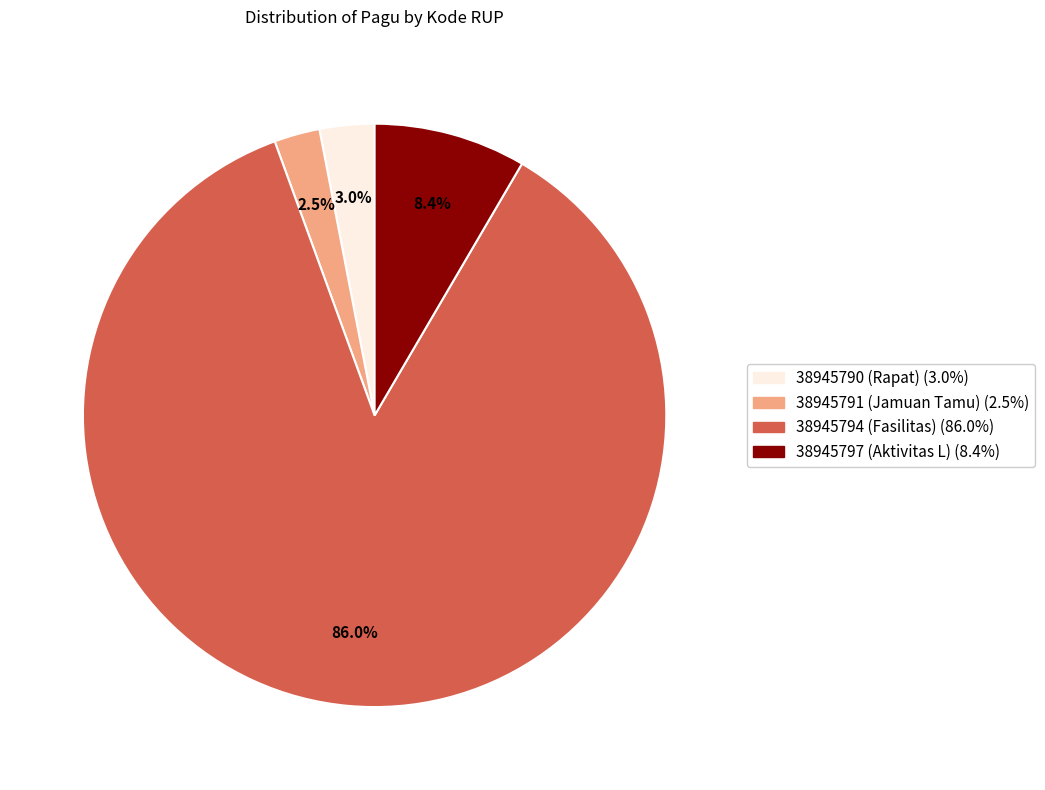

Is there any slice that represents more than half of the pie?

Yes